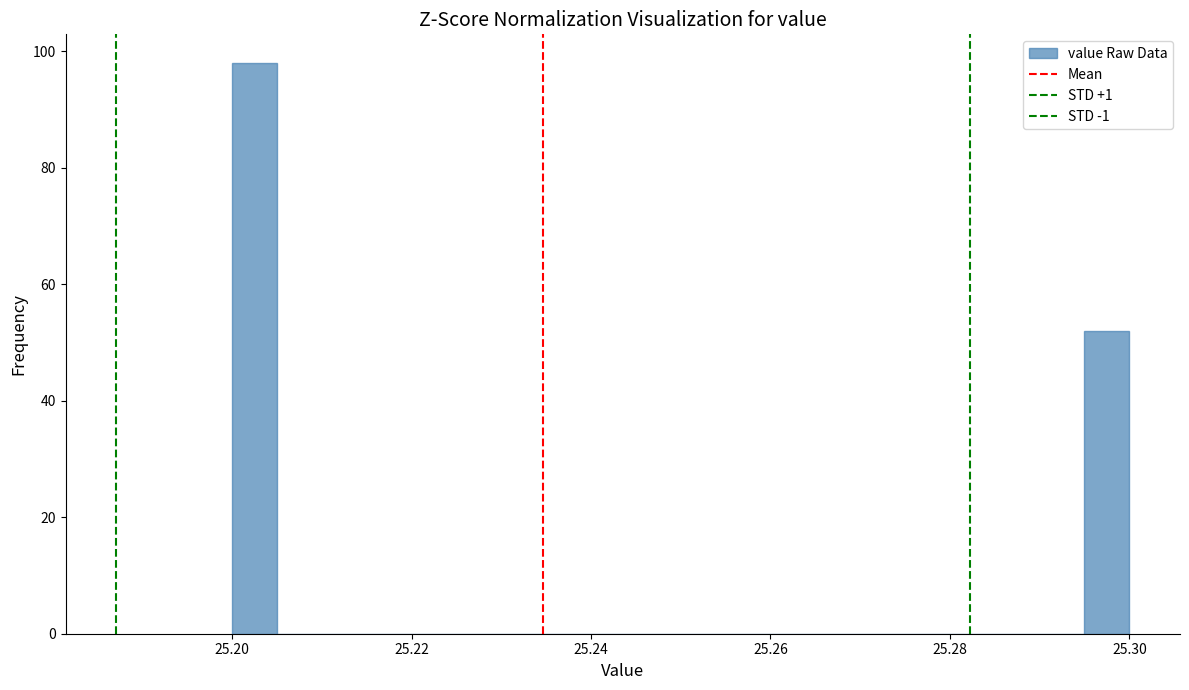

Read against the x-axis, roughly where is the centre of the tallest bar?

25.202